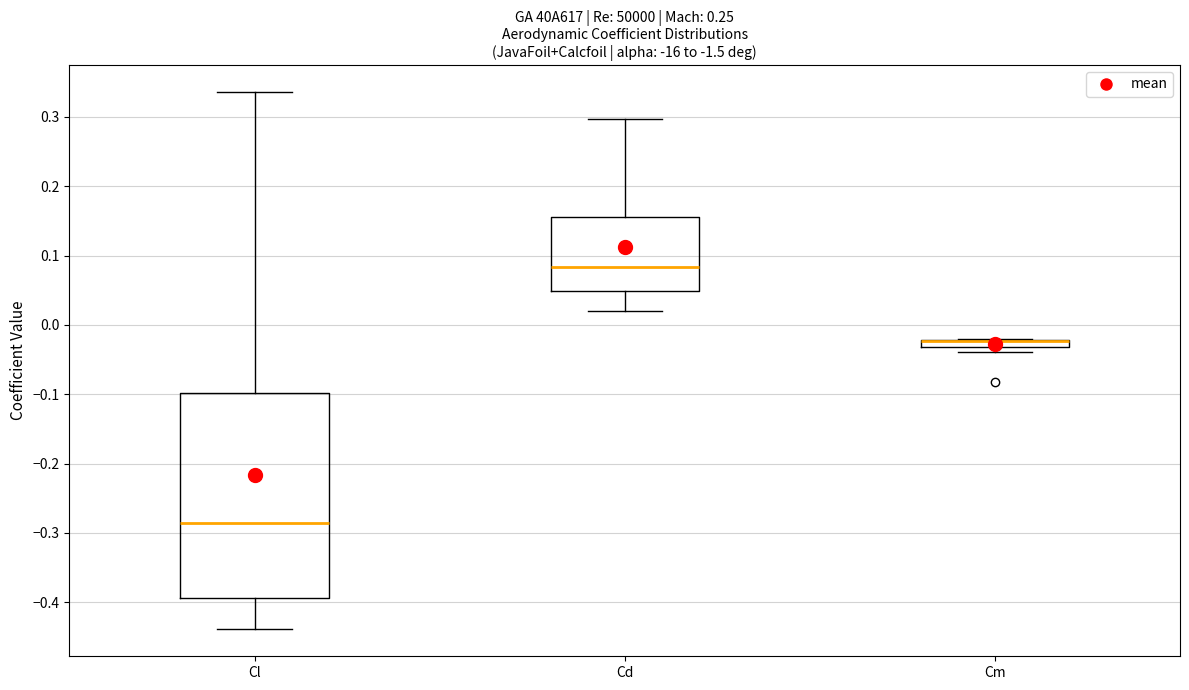

Comparing the boxes themselves (not the whiskers), which one is the tallest?

Cl